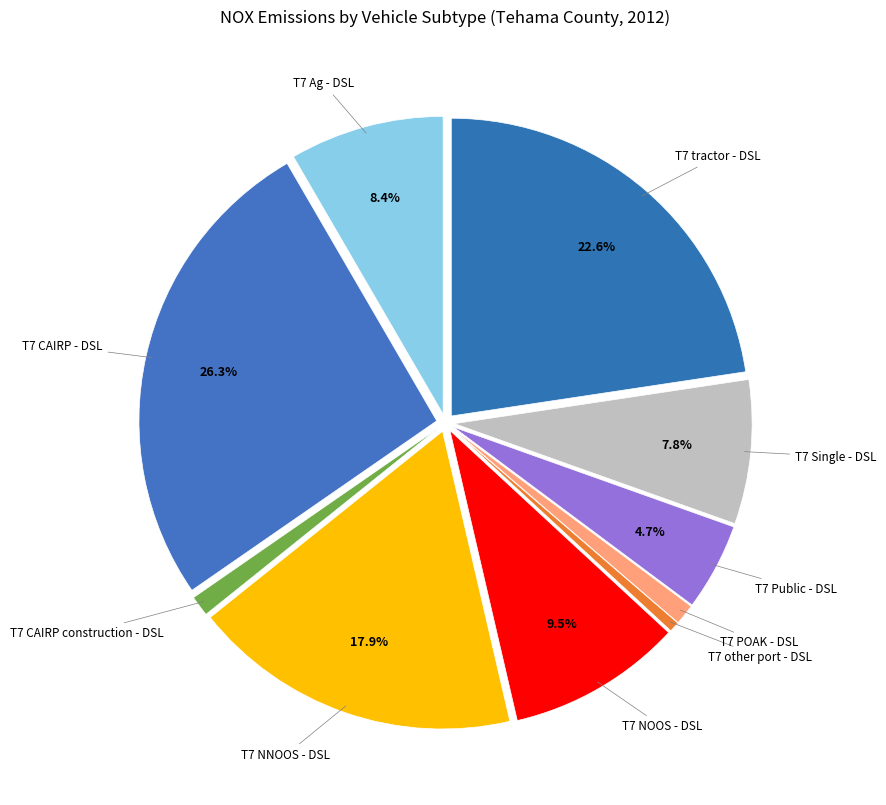

Does T7 NOOS - DSL account for over 50% of the chart?

No